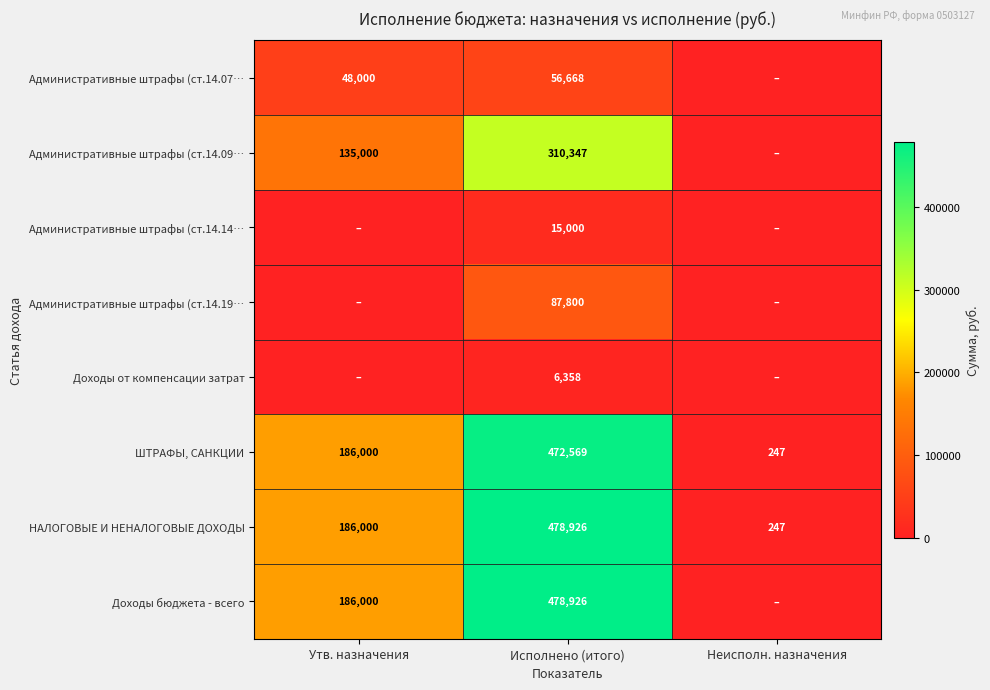

Rank the categories by ШТРАФЫ, САНКЦИИ value from highest to lowest.

Исполнено (итого), Утв. назначения, Неисполн. назначения